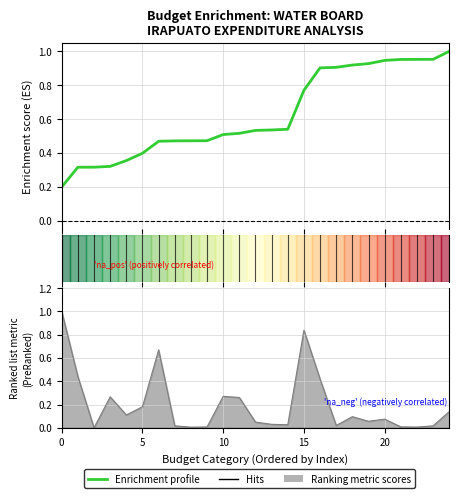

What is the smallest value displayed?

0.2